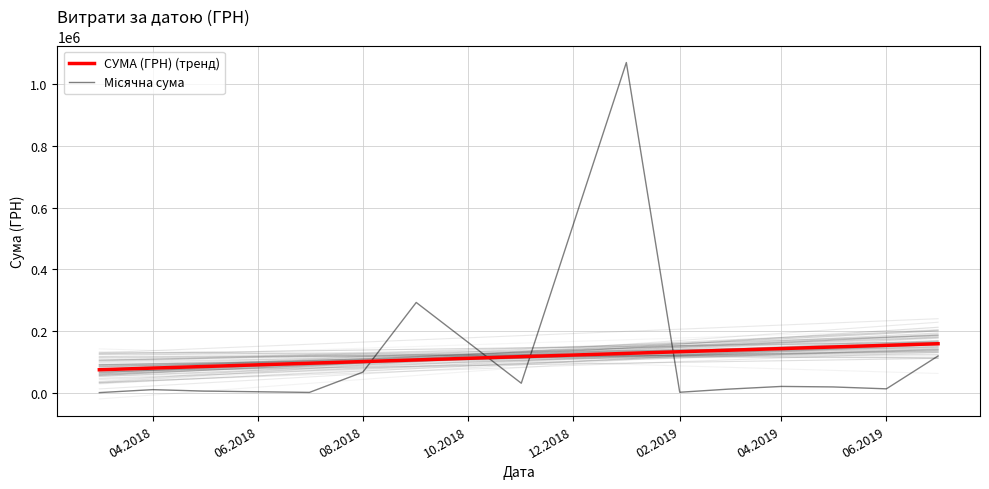

What is the maximum value for СУМА (ГРН) (тренд)?

158878.4